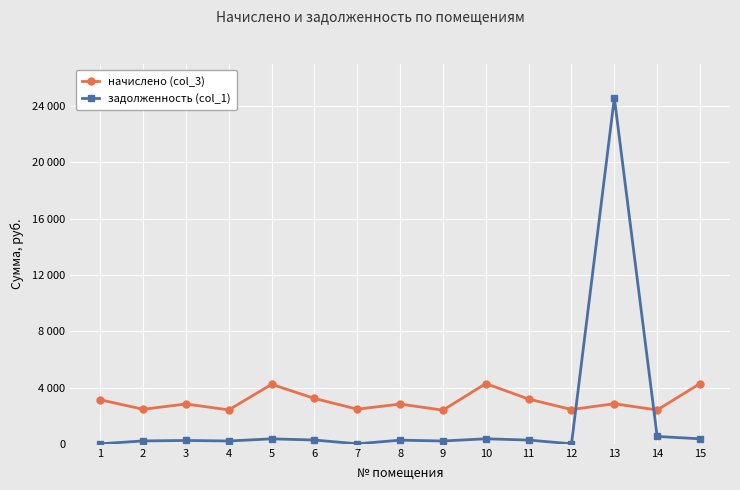

What are all the series names shown in the legend?

начислено (col_3), задолженность (col_1)